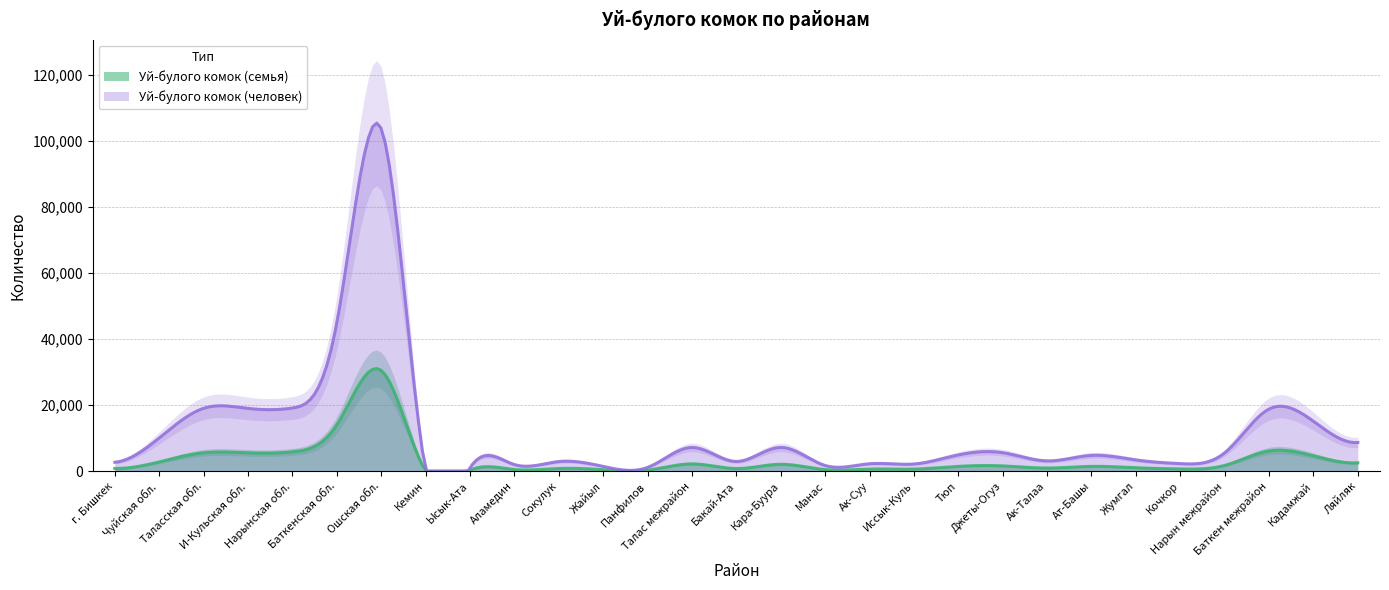

What is the minimum value shown in the chart?

55